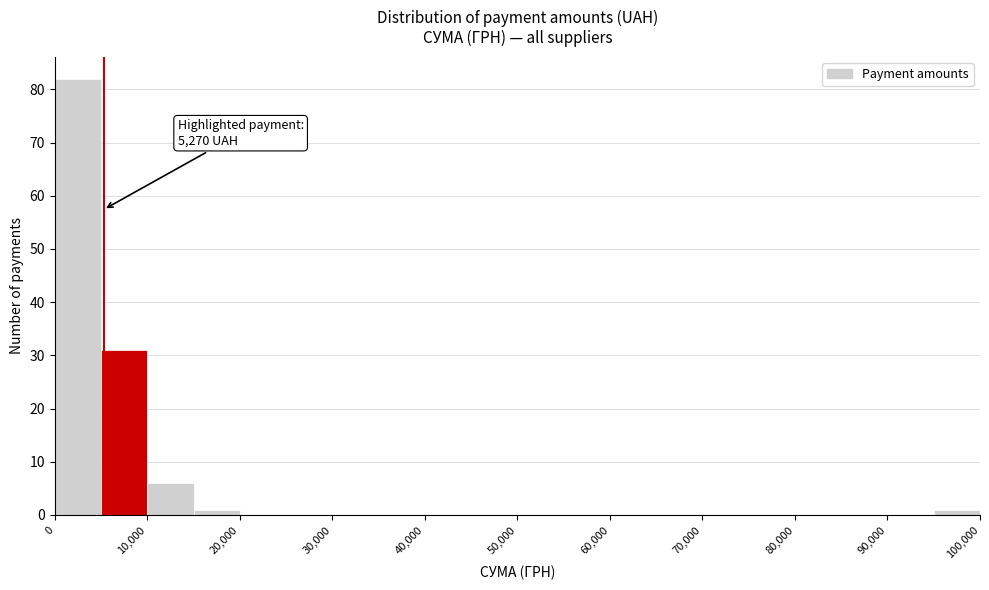

Which range on the x-axis has the tallest bar?

0 to 5000